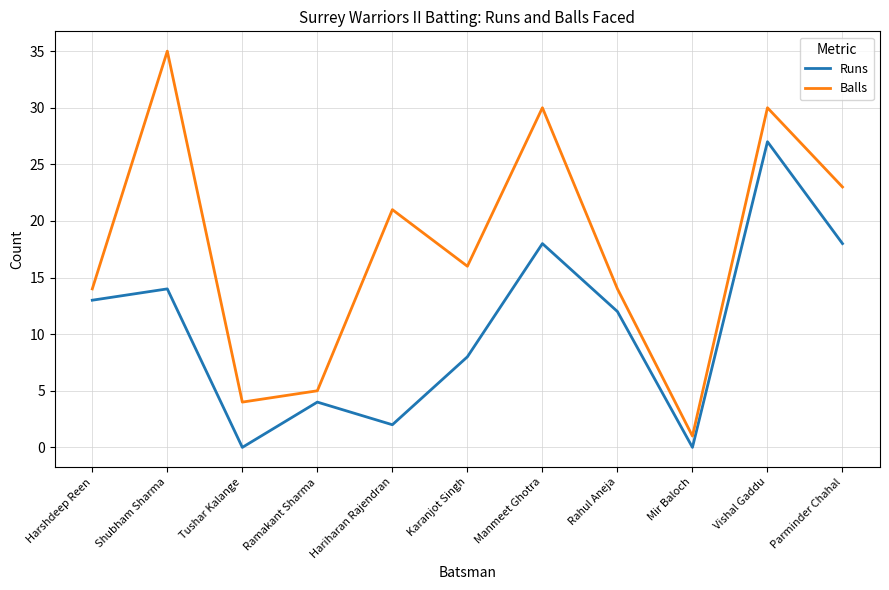

Rank the series by their maximum value, from lowest to highest.

Runs, Balls